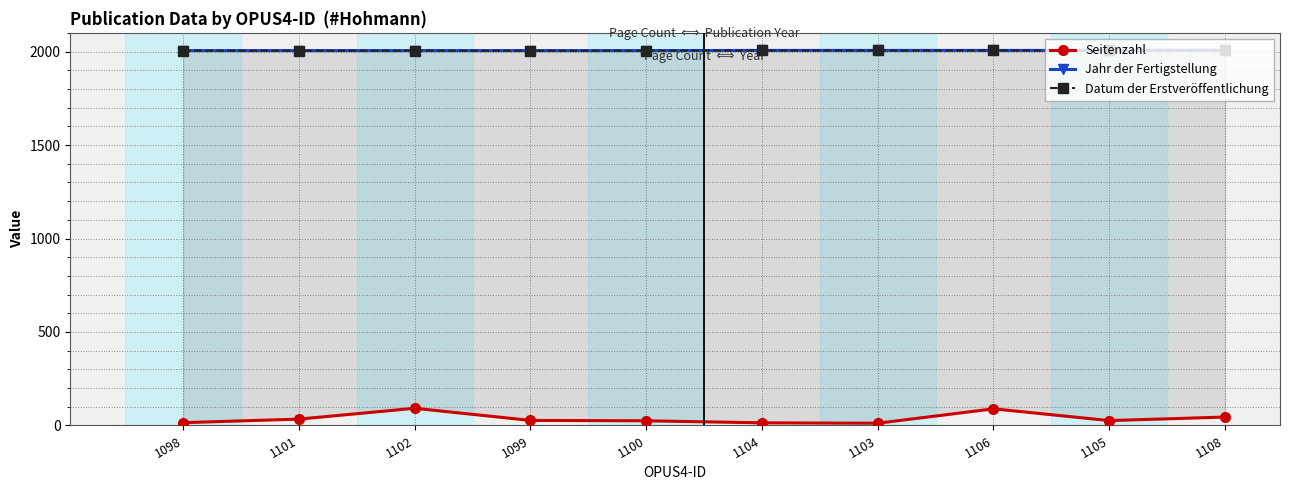

What is the label of the 2nd point from the left?

1101